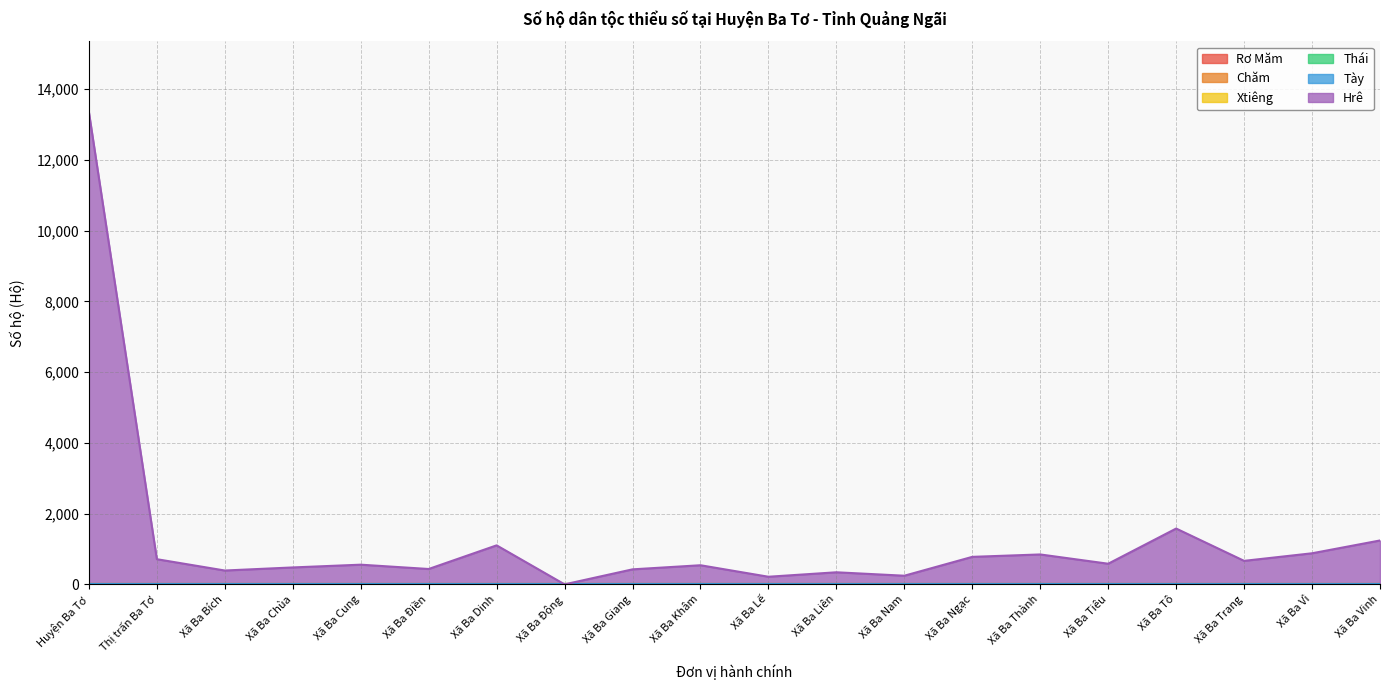

What is the total value across all series at Xã Ba Giang?

426